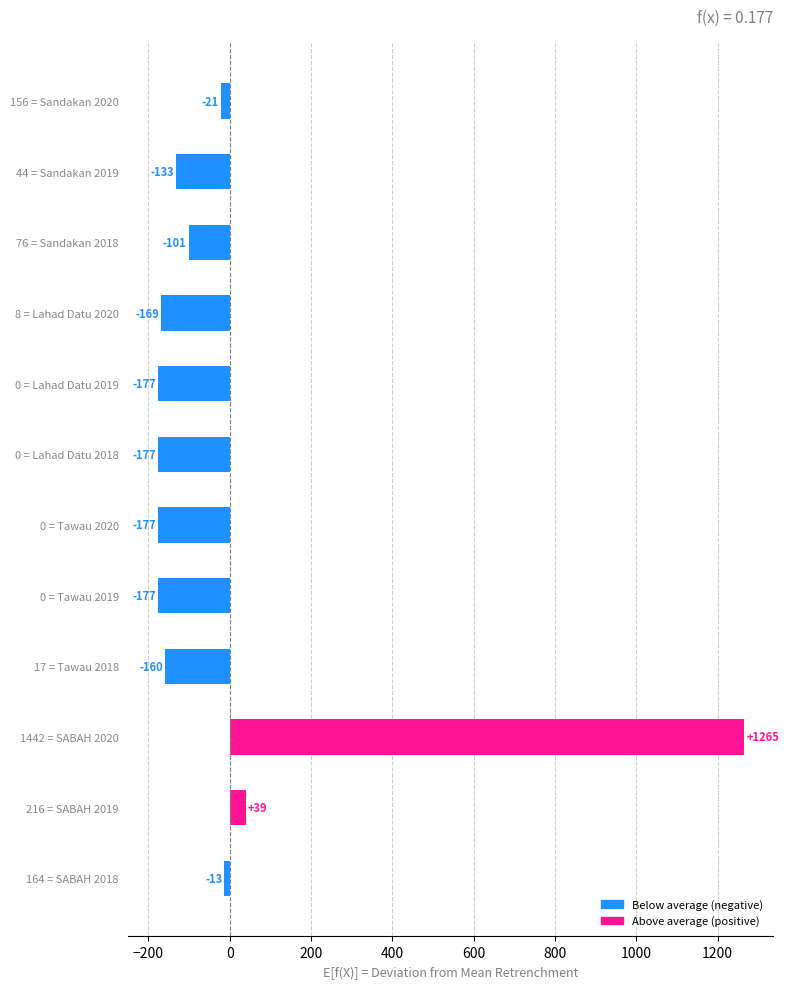

True or false: the data shows -176.9 at 0 = Lahad Datu 2018.

True